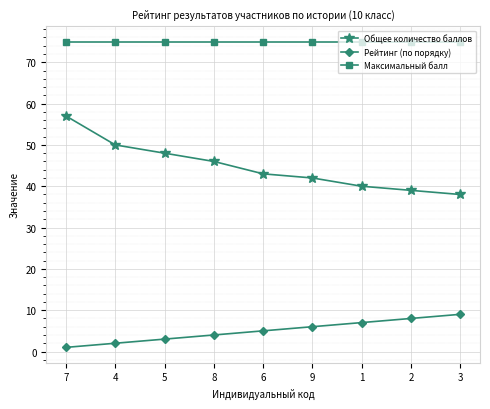

The Рейтинг (по порядку) series shows 1 at 7. True or false?

True